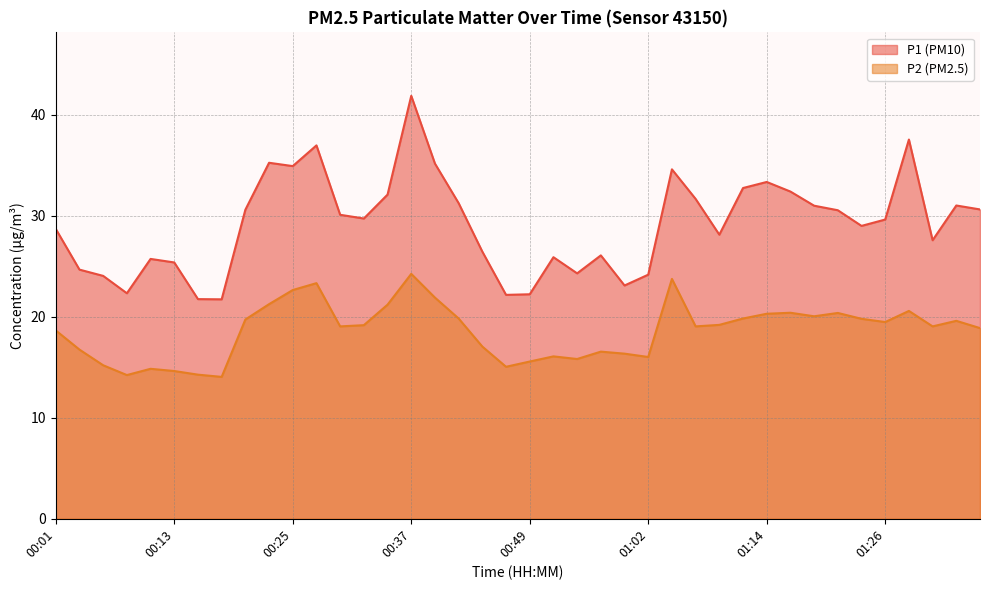

What is the difference between the second highest and second lowest values in the P2 series?

9.5